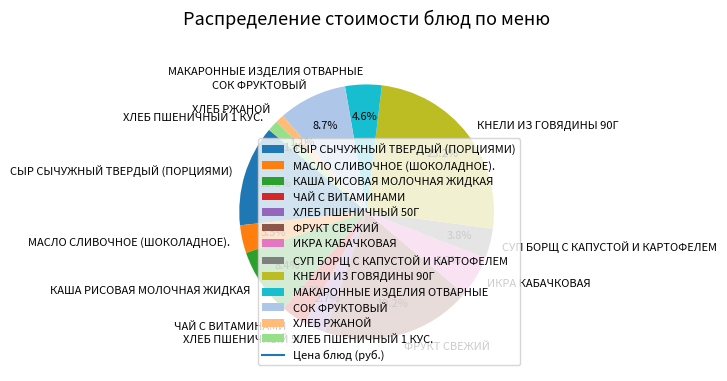

Which slice is the largest?

КНЕЛИ ИЗ ГОВЯДИНЫ 90Г